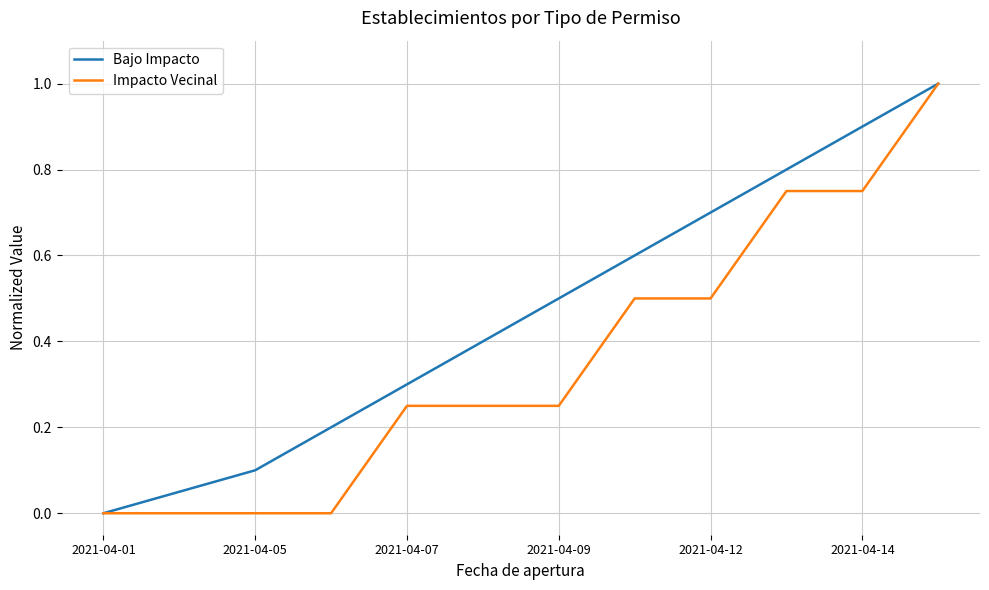

What is the highest value of the Impacto Vecinal series?

1.0